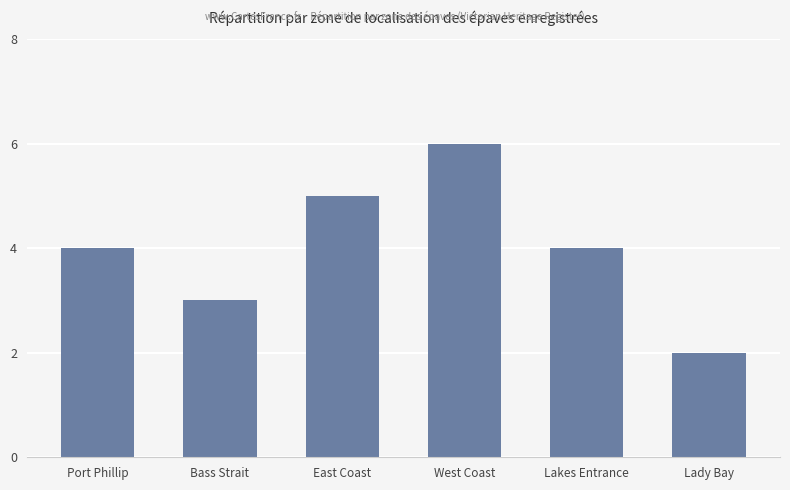

What is the difference between the second highest and second lowest values?

2